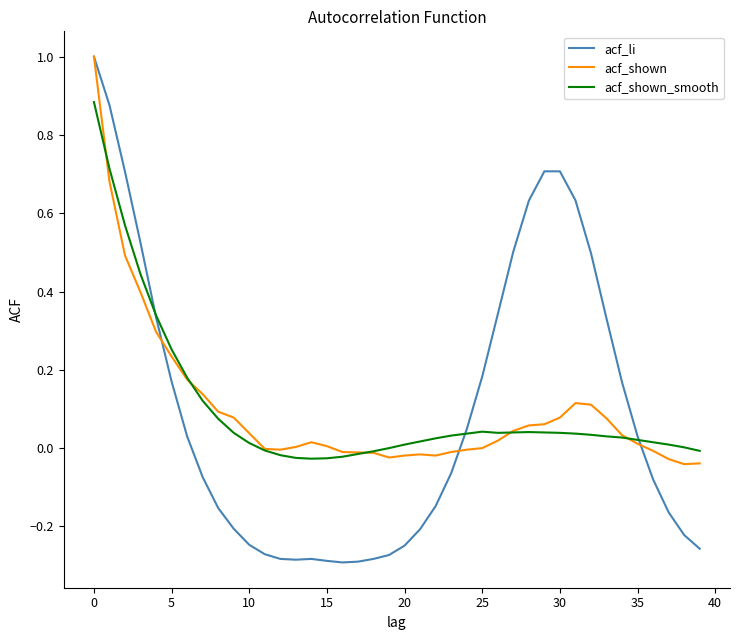

What is the maximum value shown in the chart?

1.0